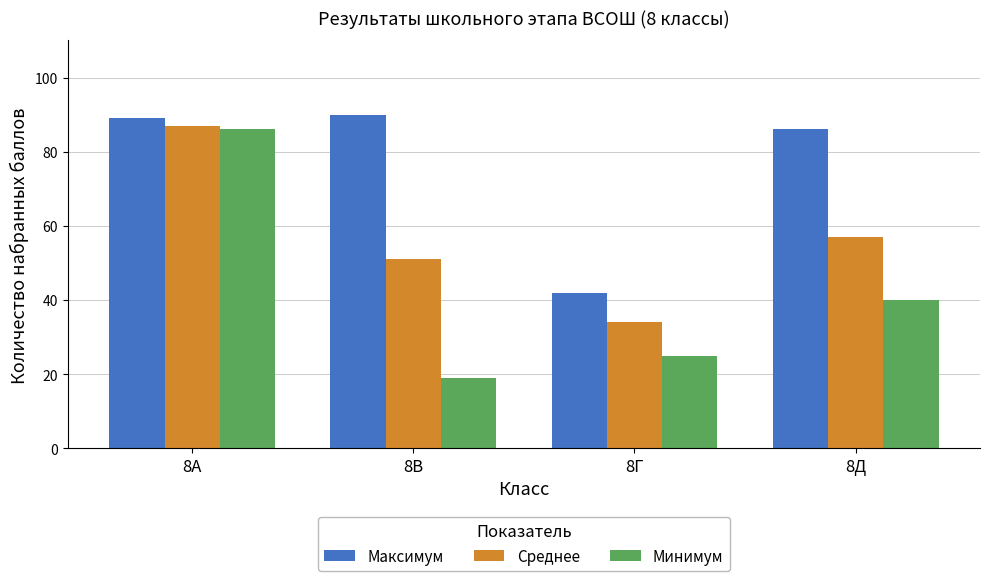

What is the difference between the maximum and second lowest values in the Минимум series?

61